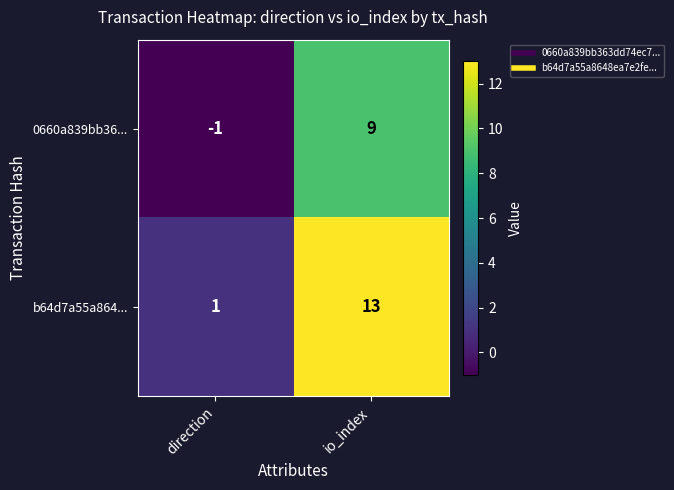

Which series has the widest spread of values?

b64d7a55a864...